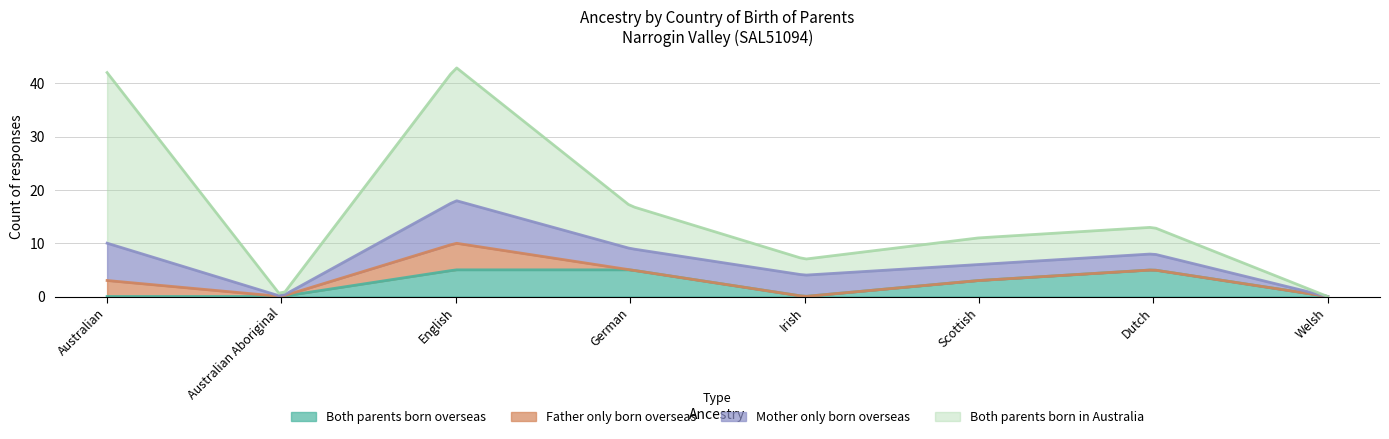

At Scottish, list the series in order from largest to smallest.

Both parents born in Australia, Both parents born overseas, Mother only born overseas, Father only born overseas